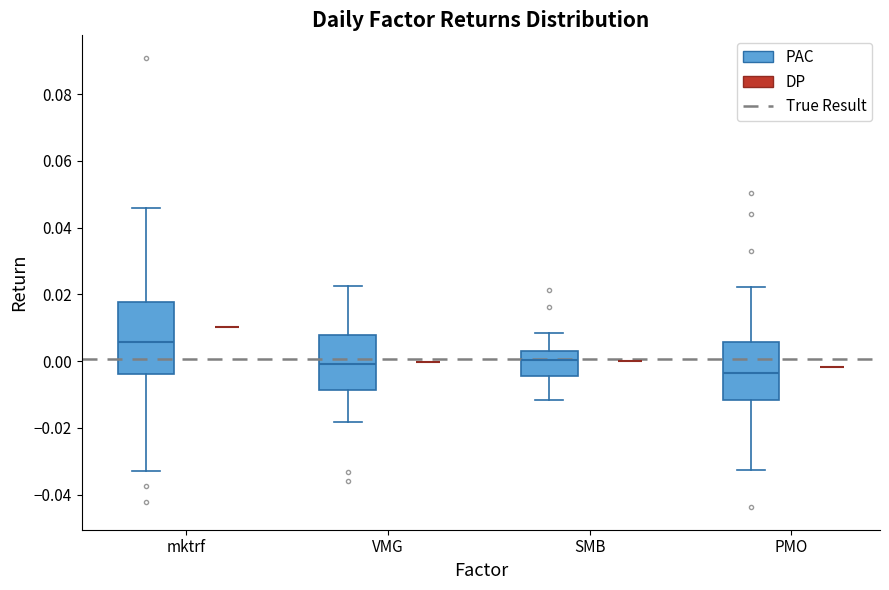

Reading left to right, transcribe this box plot: for each box, give where its median line is, the range the box spans, and where its two whiskers end, as read against the y-axis. The values are not printed on the chart, so give them approximately, as read against the axis.

mktrf (PAC): median 0.006, box -0.004 to 0.018, whiskers -0.032 to 0.046
mktrf (DP): box collapsed to a line at 0.010, whiskers 0.010 to 0.010
VMG (PAC): median 0.000, box -0.008 to 0.008, whiskers -0.018 to 0.022
VMG (DP): box collapsed to a line at 0.000, whiskers 0.000 to 0.000
SMB (PAC): median 0.000, box -0.004 to 0.004, whiskers -0.012 to 0.008
SMB (DP): box collapsed to a line at 0.000, whiskers 0.000 to 0.000
PMO (PAC): median -0.004, box -0.012 to 0.006, whiskers -0.032 to 0.022
PMO (DP): box collapsed to a line at -0.002, whiskers -0.002 to -0.002